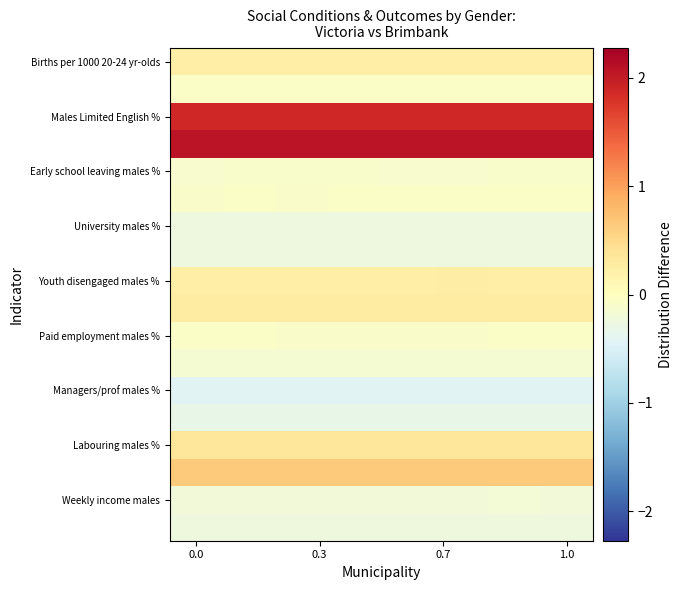

Count the number of data series in this chart.

18